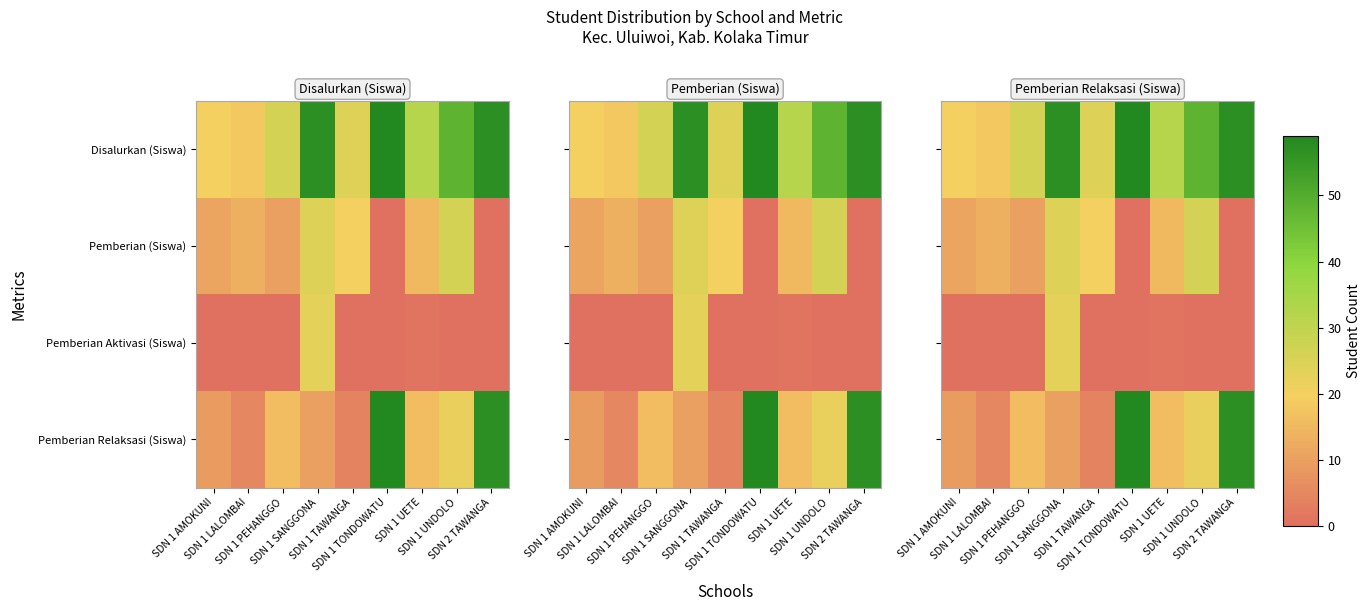

Which series has the widest spread of values?

Pemberian Relaksasi (Siswa)